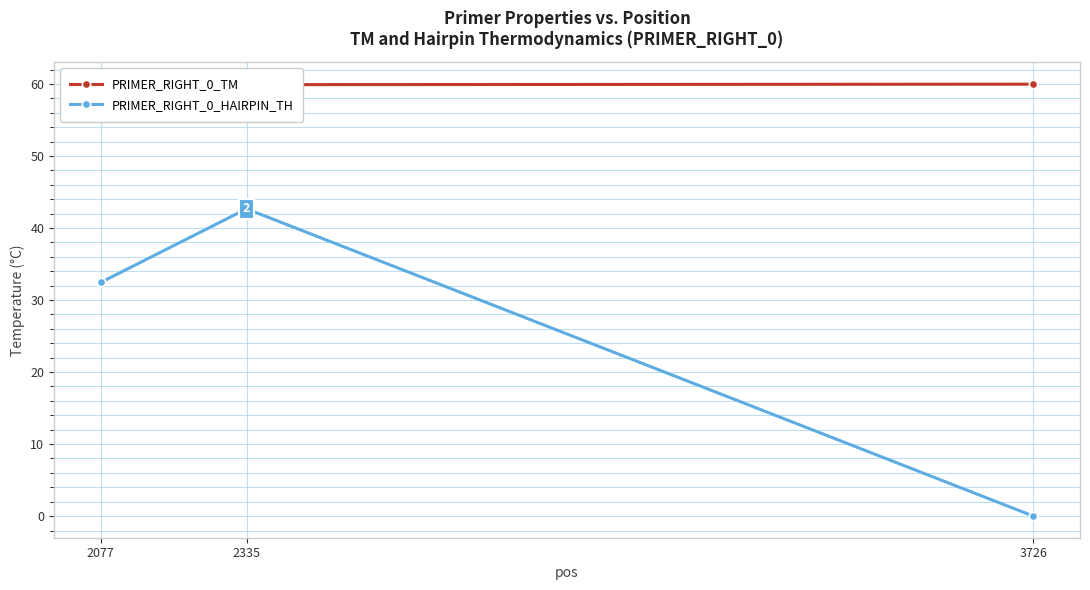

The PRIMER_RIGHT_0_HAIRPIN_TH series shows 7.3 at 2077. True or false?

False